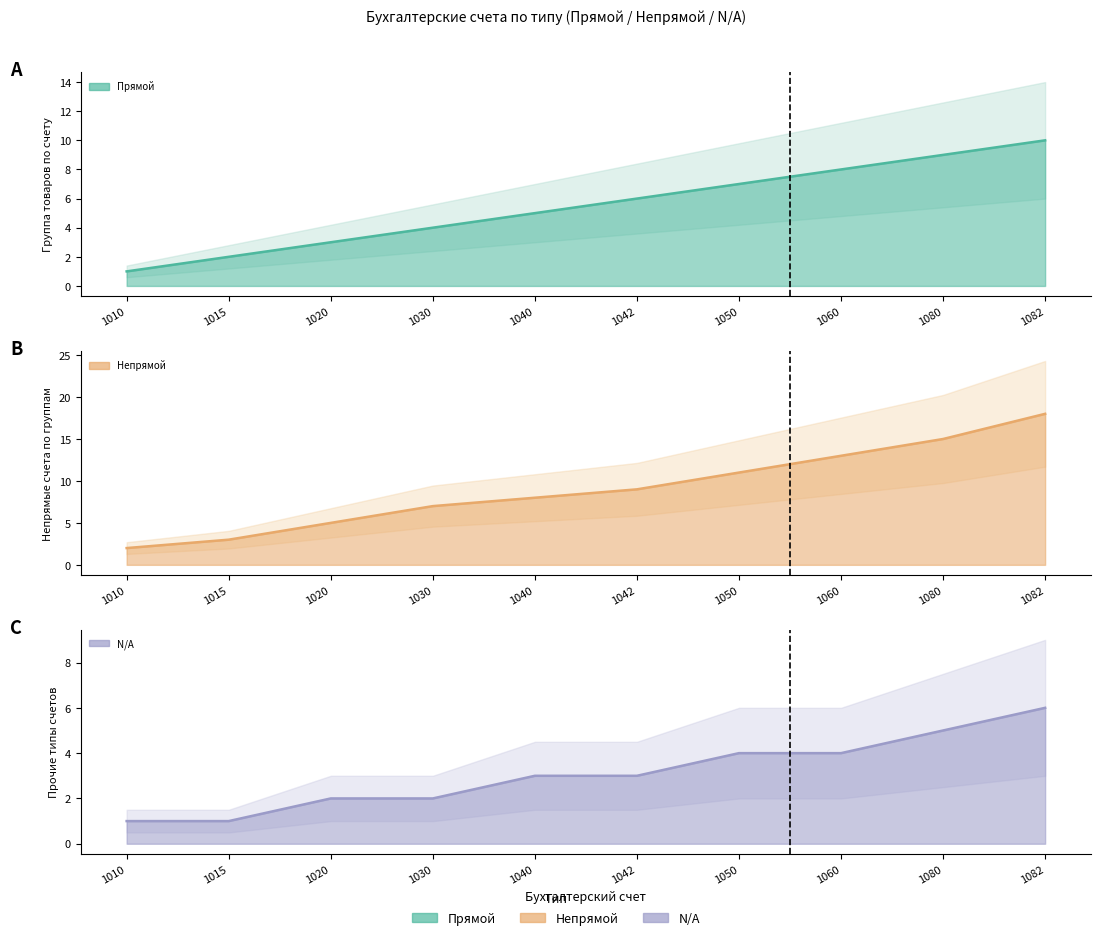

How many N/A values are between 2 and 4?

6